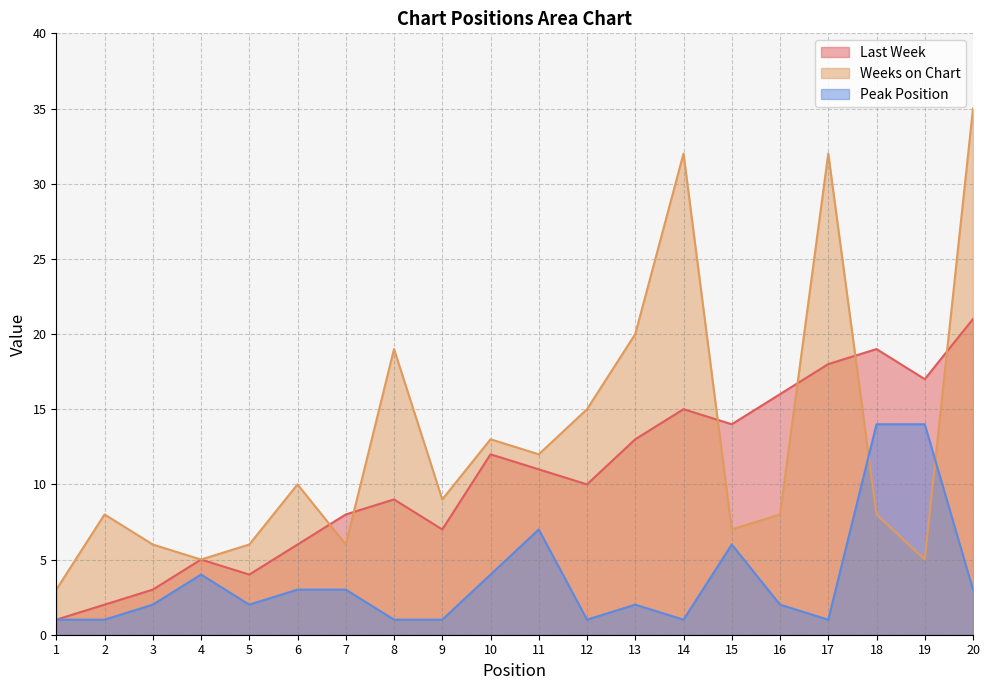

What is the sum of all Last Week values?

211